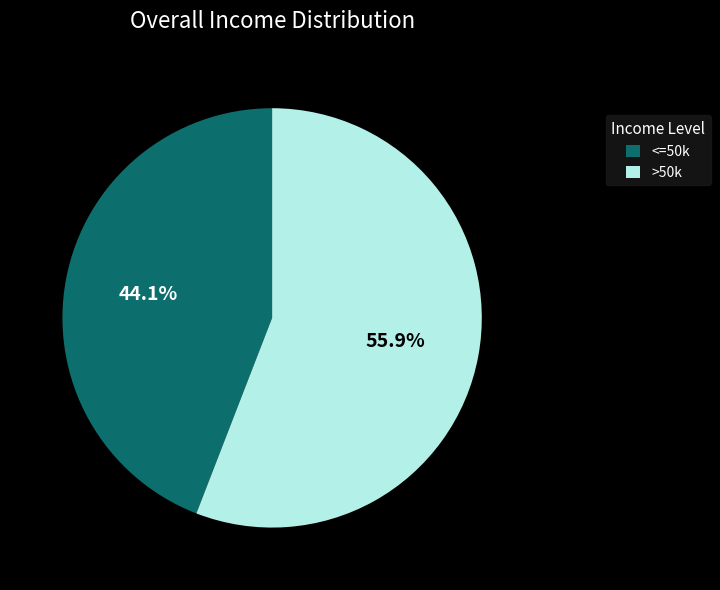

Which slice is the smallest?

<=50k